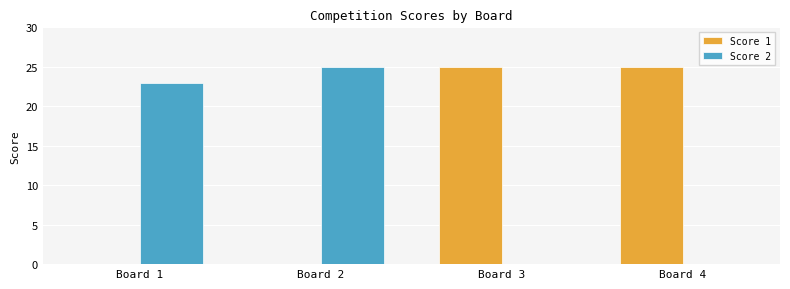

What is the maximum value shown in the chart?

25